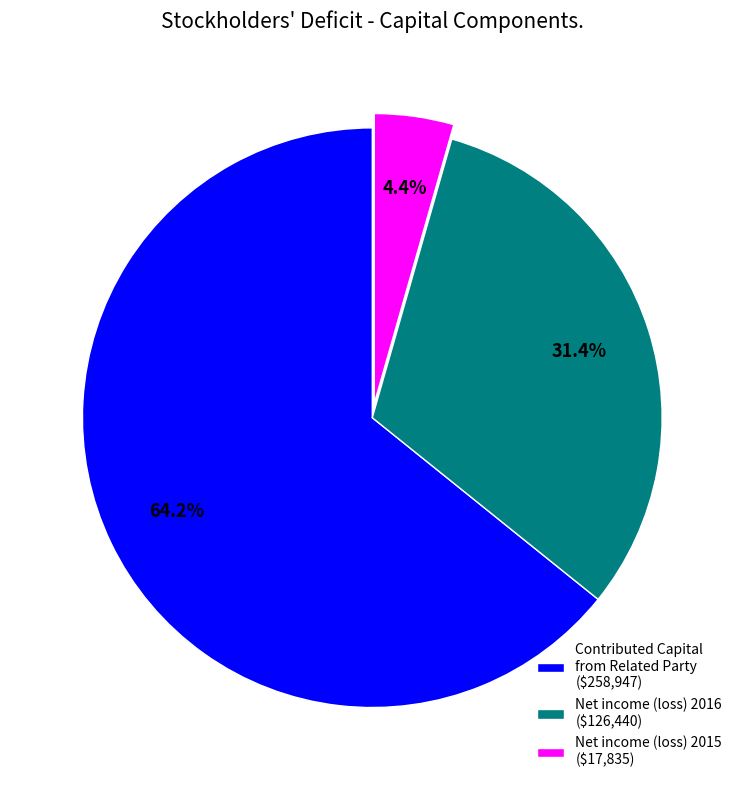

To the nearest percent, what is the average slice percentage?

33%